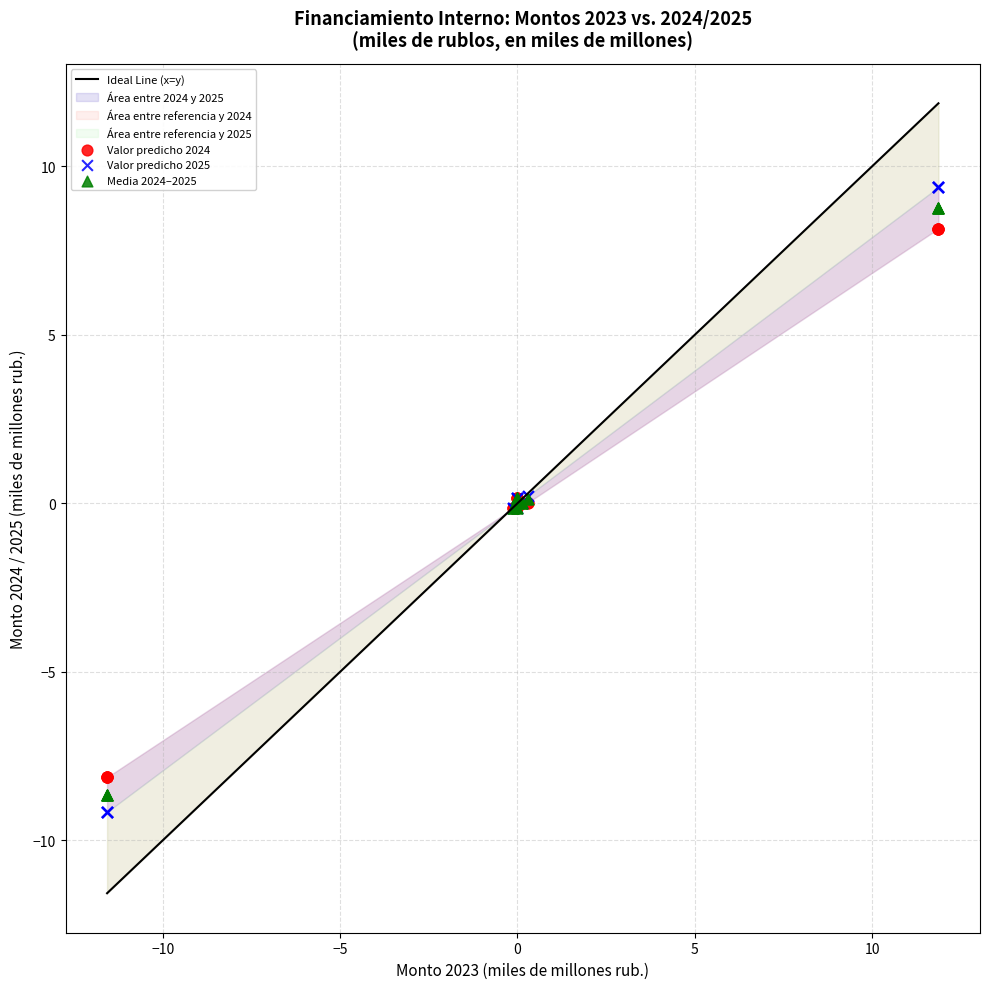

What is the X range (max minus min) for the scatter plot?

23.4